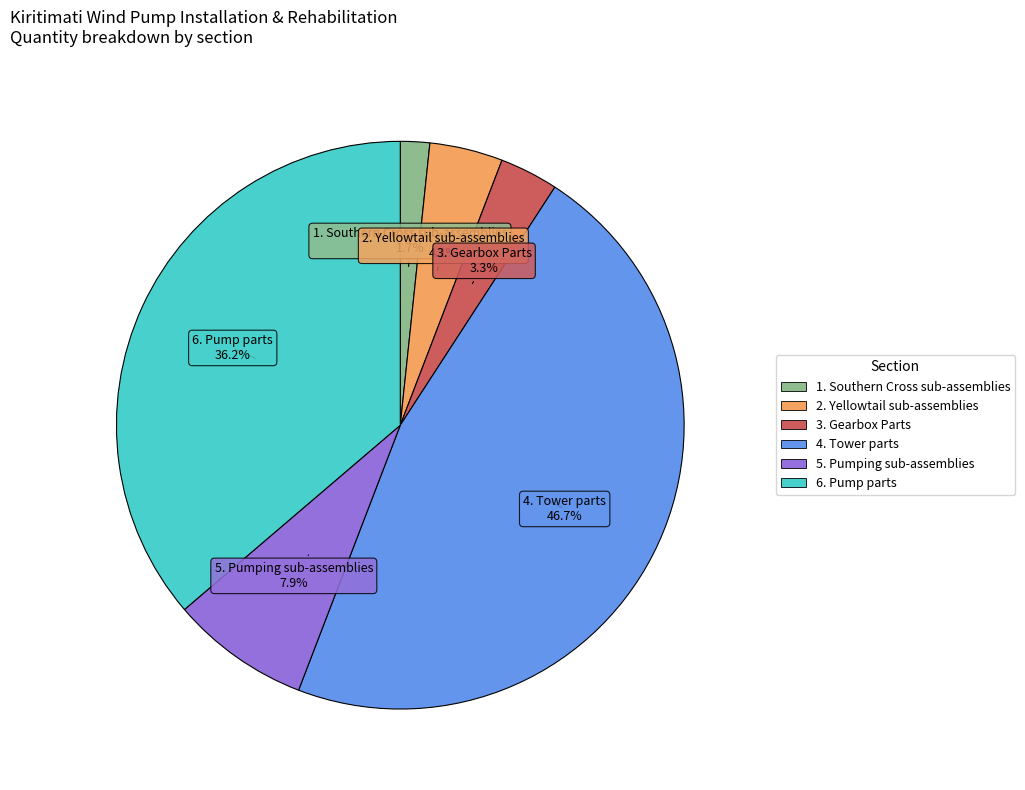

How many segments does this pie chart have?

6